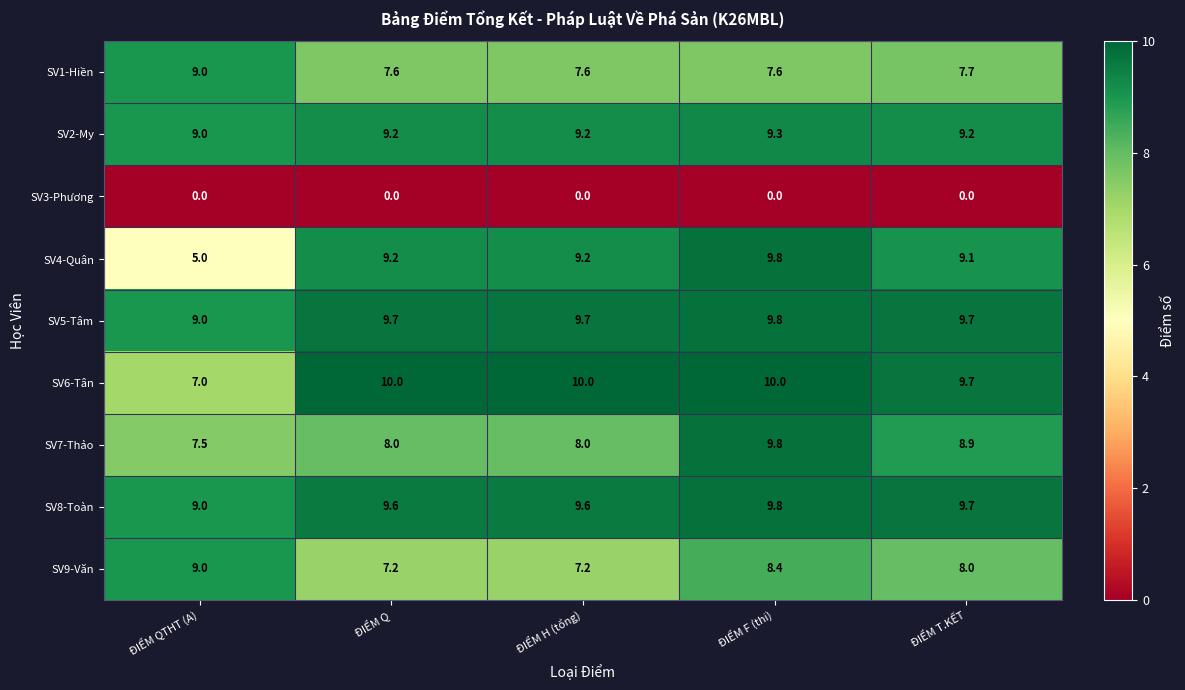

Which series has the largest range (max minus min)?

SV4-Quân